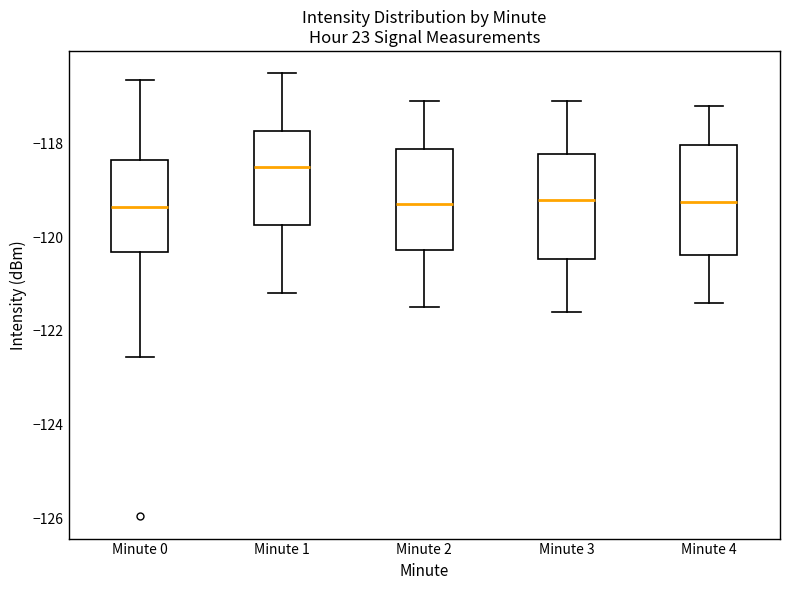

Where is the lower edge of the box for Minute 4 on the y-axis? The values are not printed on the chart, so give them approximately, as read against the axis.

-120.4